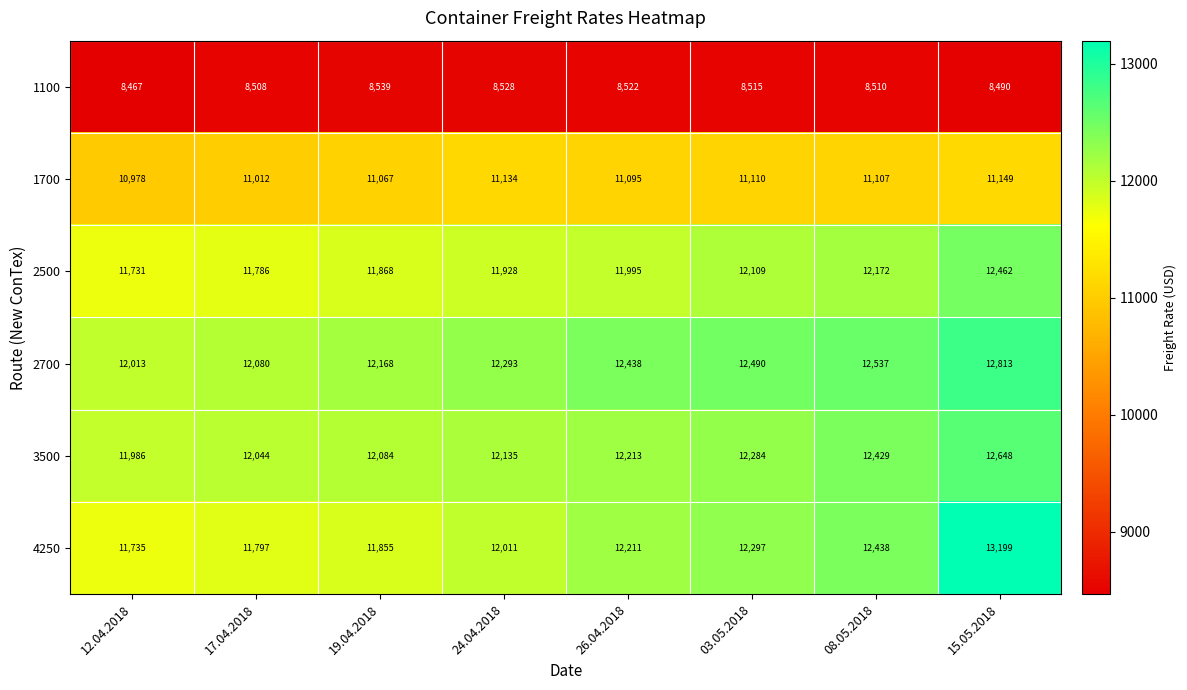

Is the value of 3500 at 19.04.2018 greater than the value of 2500 at 17.04.2018?

Yes